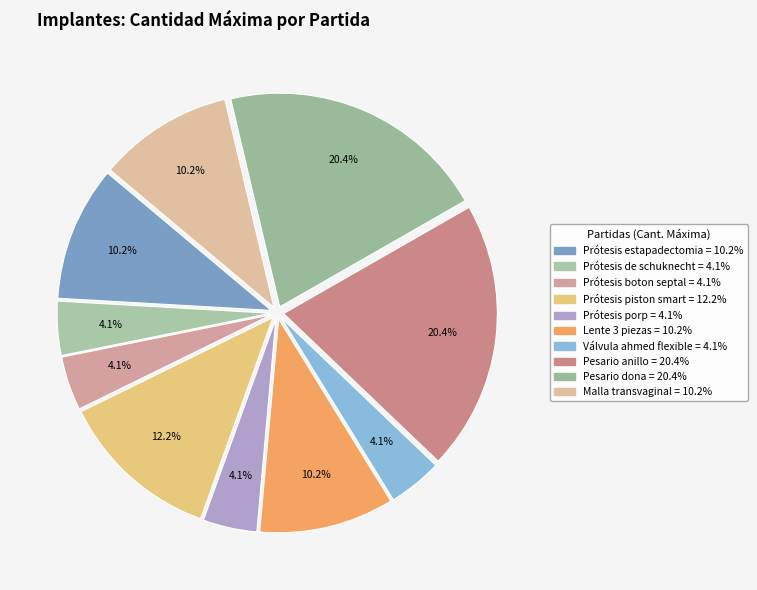

Which category has the smallest portion of the pie?

Prótesis de schuknecht